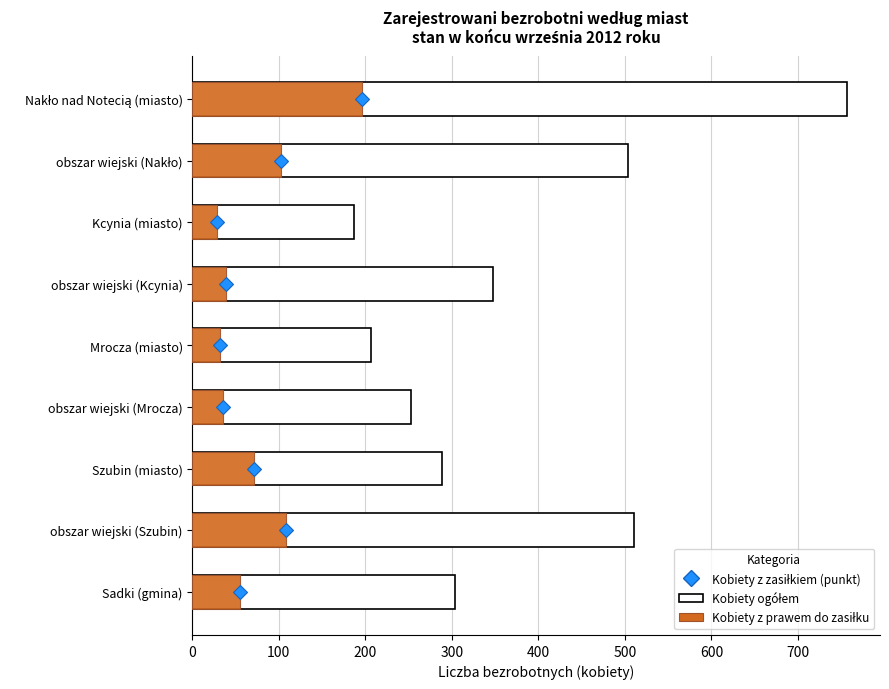

What is the difference between the maximum and minimum values in the Kobiety z prawem do zasiłku series?

168